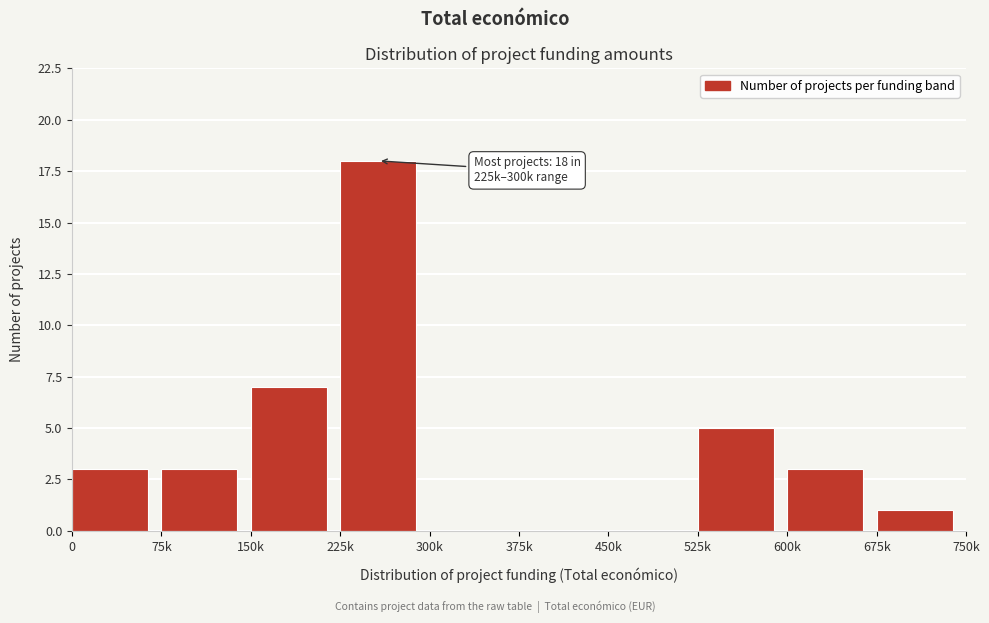

Reading right to left, transcribe all the data shown in this chart.

675k=1	600k=3	525k=5	450k=0	375k=0	300k=0	225k=18	150k=7	75k=3	0=3